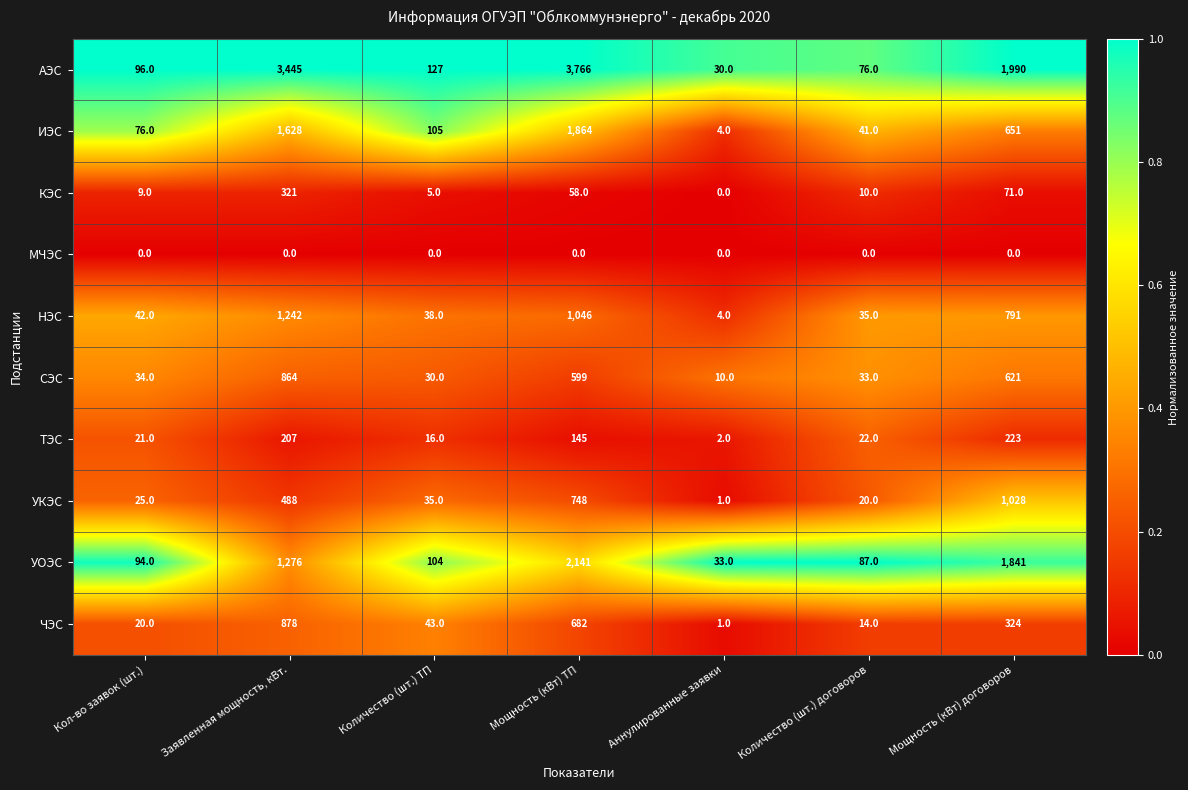

At Количество (шт.) договоров, list the series in order from smallest to largest.

МЧЭС, КЭС, ЧЭС, УКЭС, ТЭС, СЭС, НЭС, ИЭС, АЭС, УОЭС